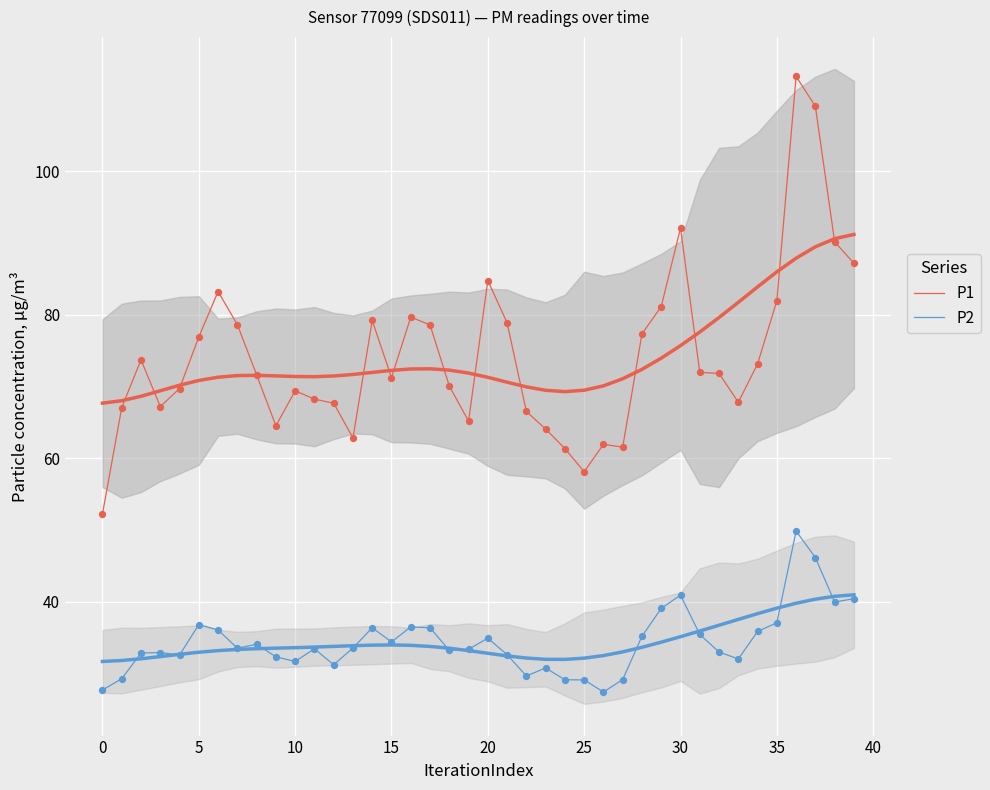

Is the value of P1 at 5 greater than the value of P2 at 18?

Yes